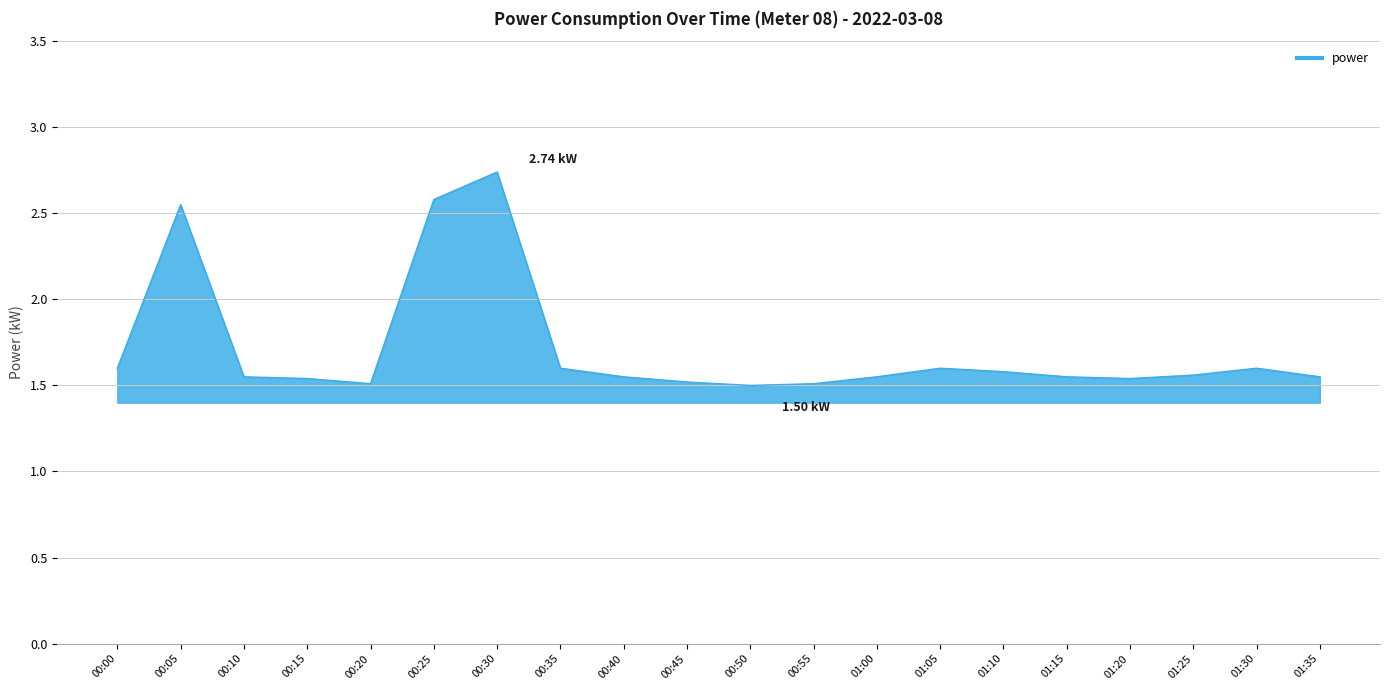

What is the average value?

1.7